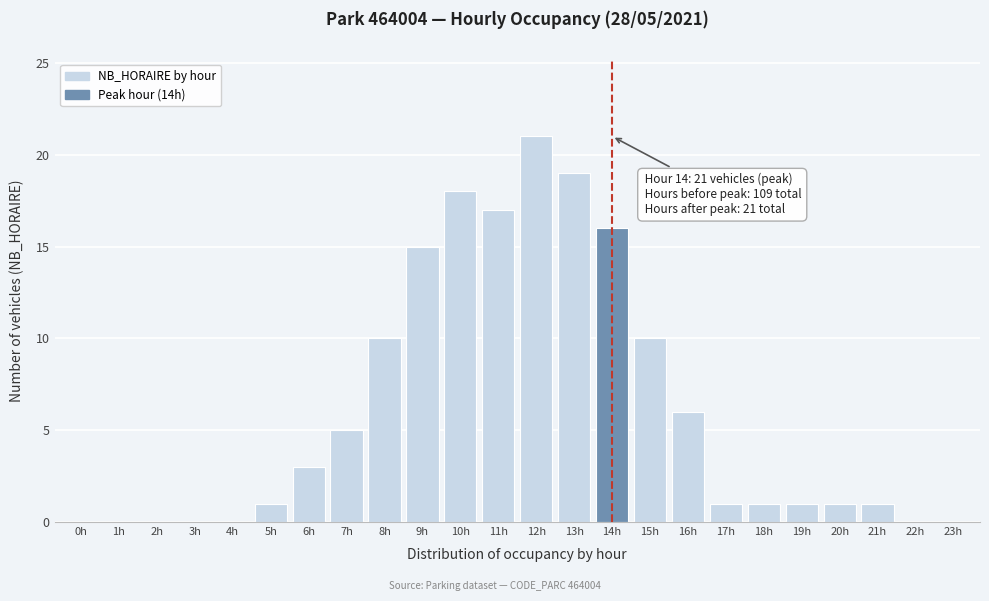

Reading left to right, what are all the values shown in this chart?

0h=0	1h=0	2h=0	3h=0	4h=0	5h=1	6h=3	7h=5	8h=10	9h=15	10h=18	11h=17	12h=21	13h=19	14h=16	15h=10	16h=6	17h=1	18h=1	19h=1	20h=1	21h=1	22h=0	23h=0